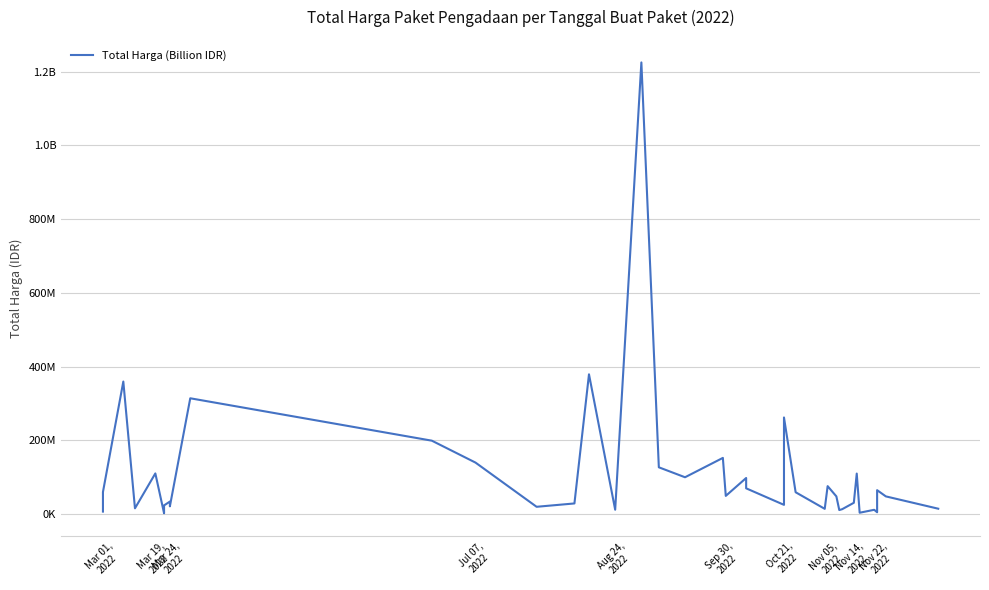

True or false: the data has more than 0 interior local peaks.

True